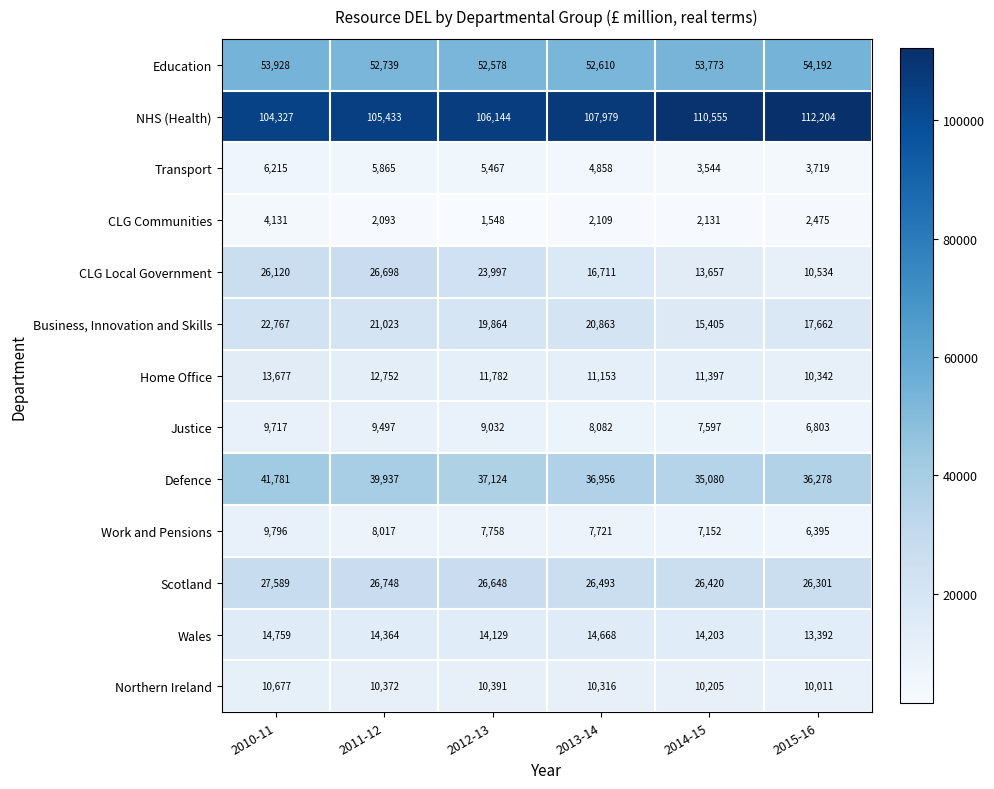

What value does the Northern Ireland series have at 2013-14, to the nearest 50?

10300